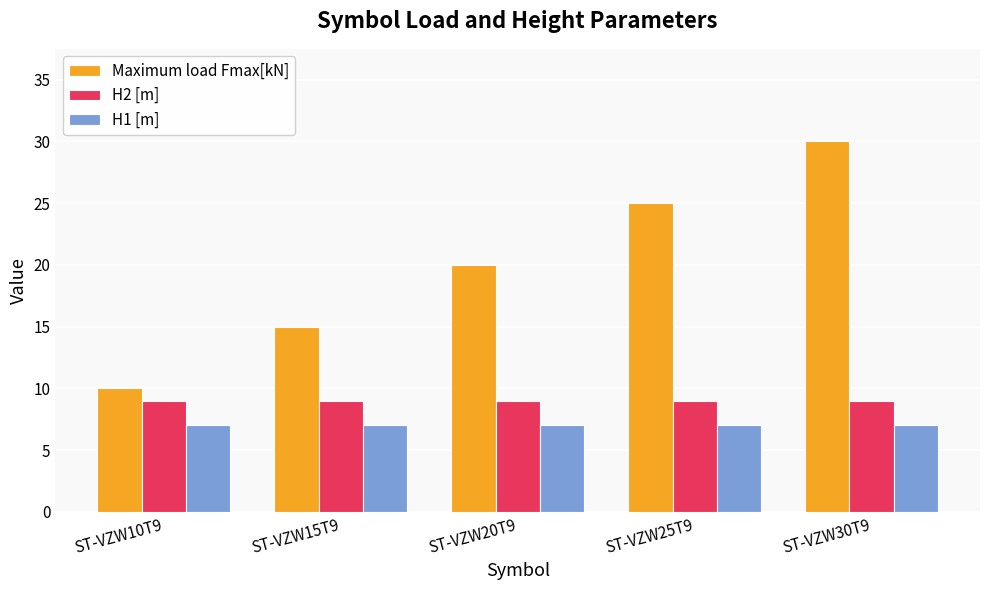

What is the lowest value of the H2 [m] series?

9